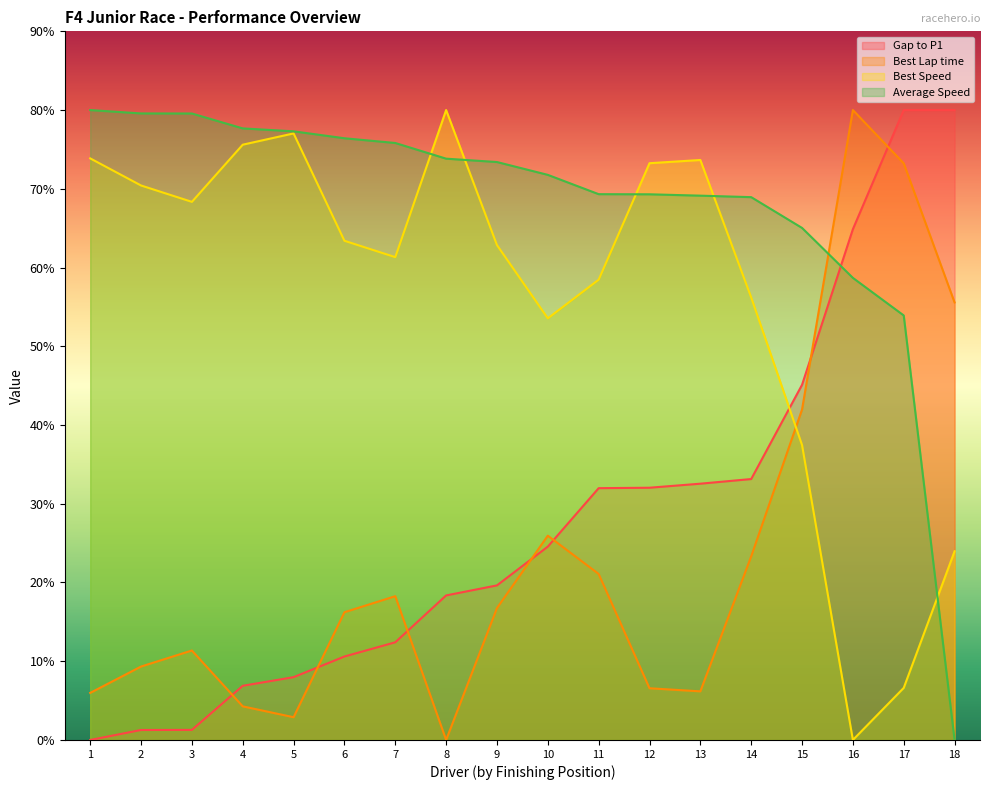

At how many categories does at least one series exceed 42?

18